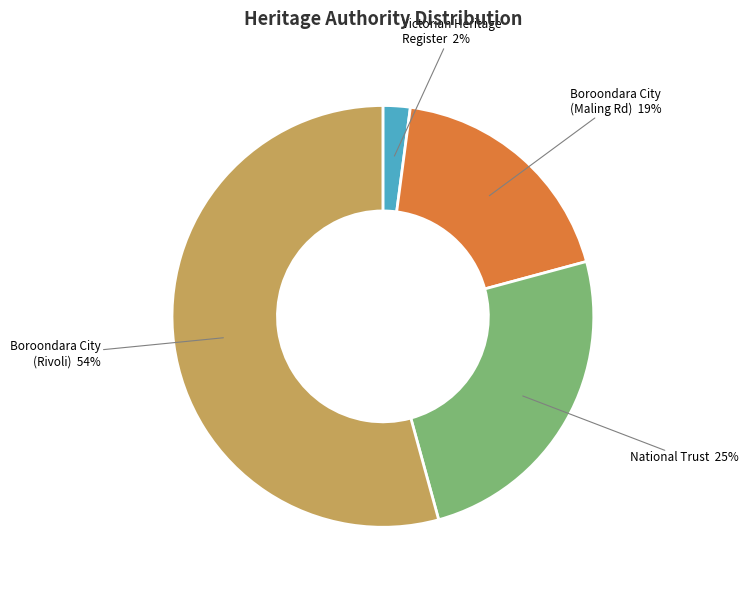

True or false: Boroondara City (Maling Rd) accounts for 10% of the total.

False